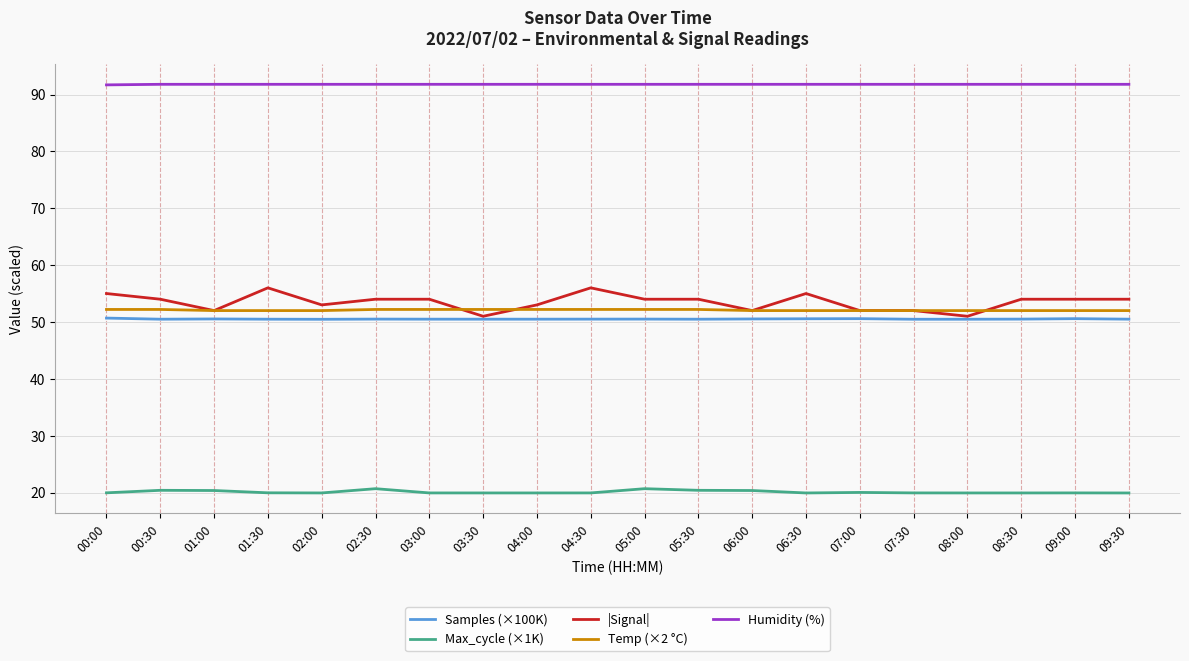

What position from the left is 03:30?

8